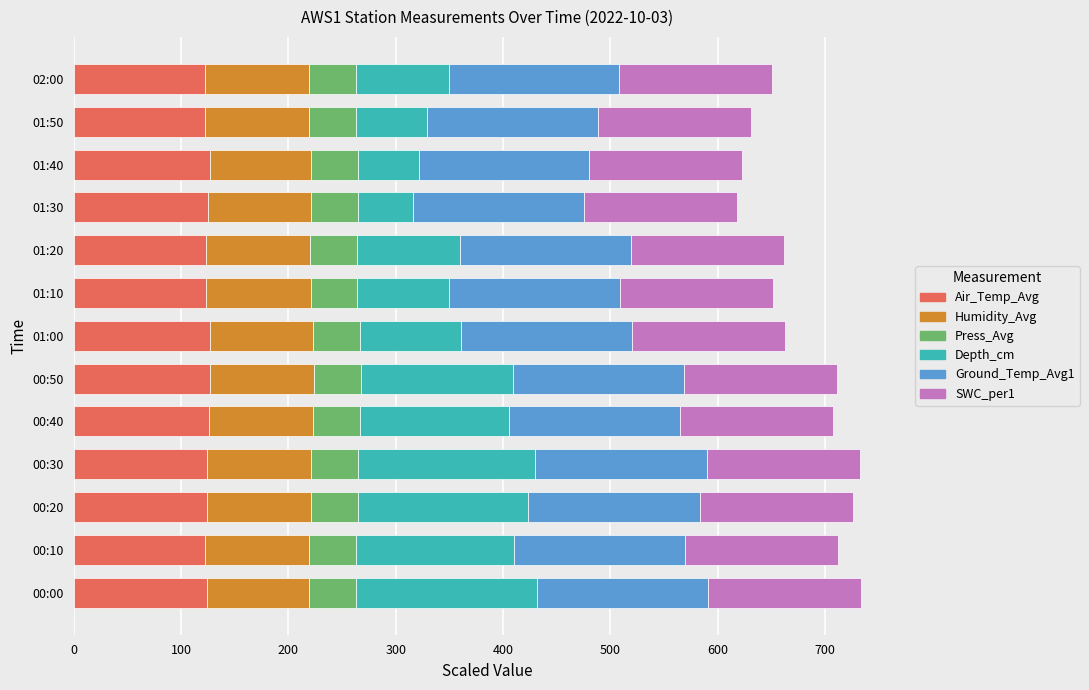

What is the total value across all series at 01:10?

651.9